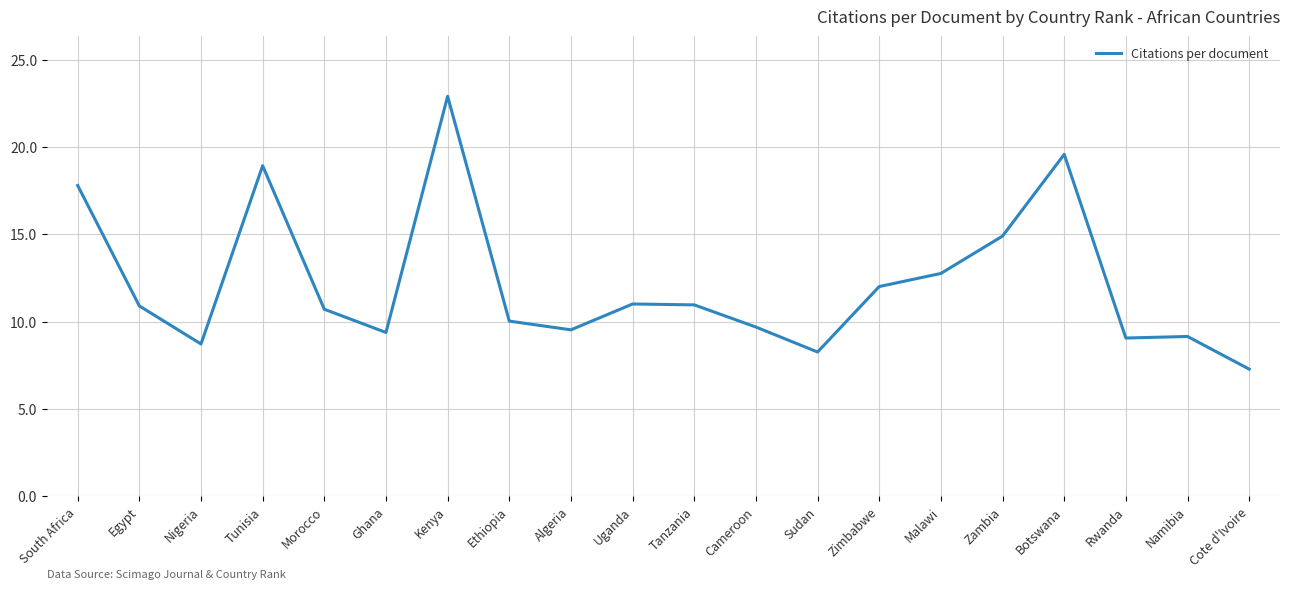

What is the difference between the second highest and minimum values?

12.3